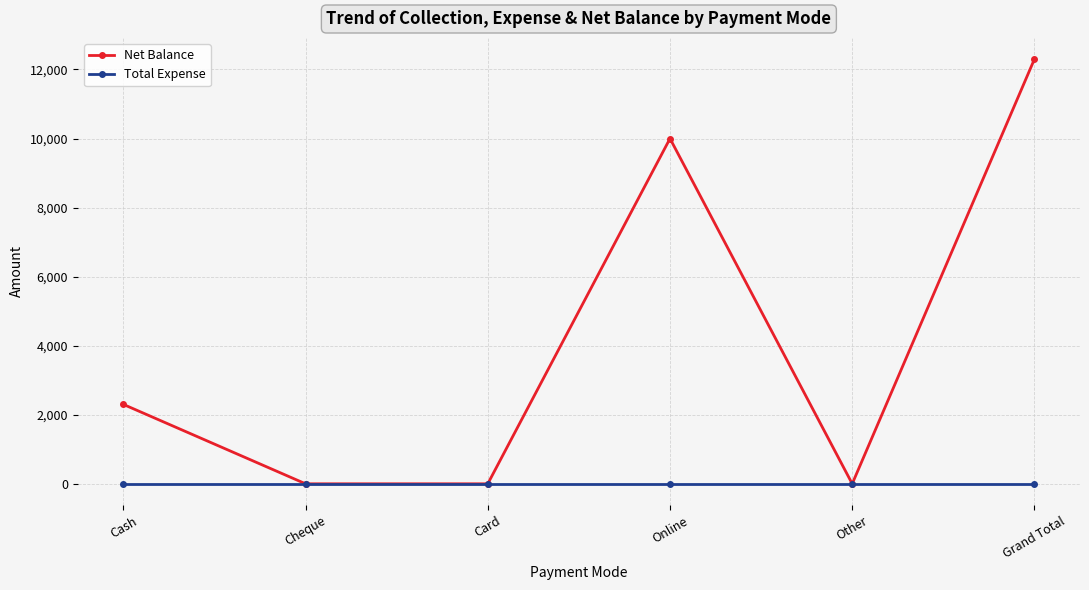

Is it true that Net Balance equals -7018 at Other?

False